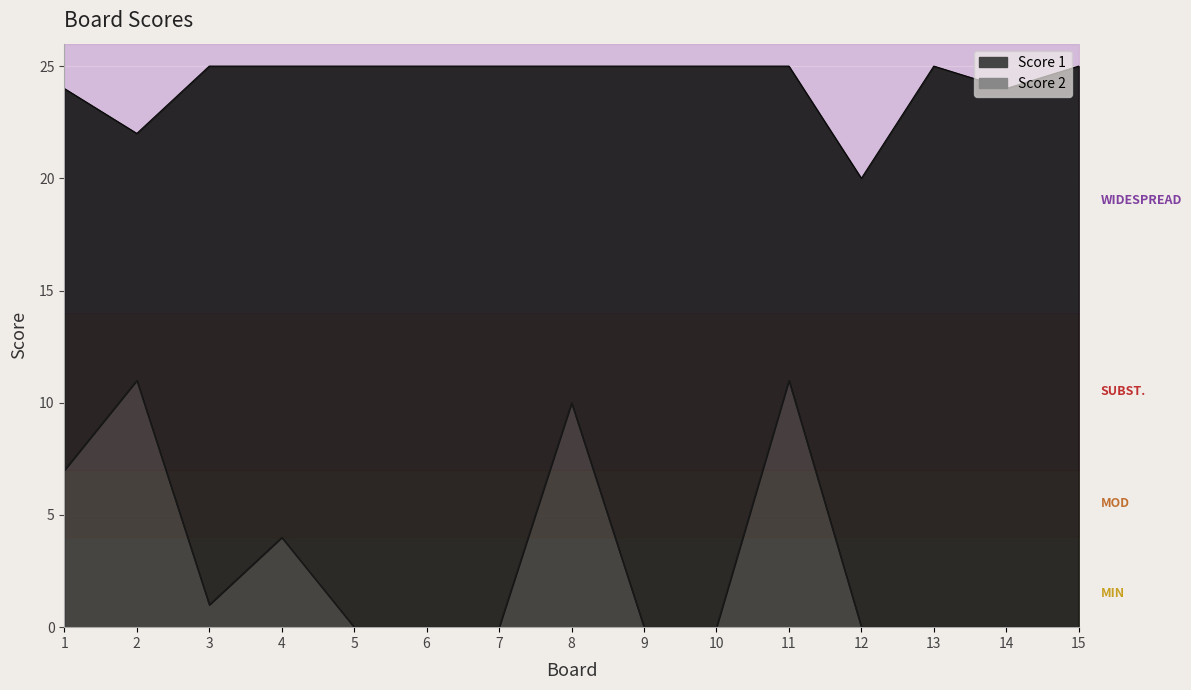

What is the sum of the Score 2 values at 1 and 12?

7